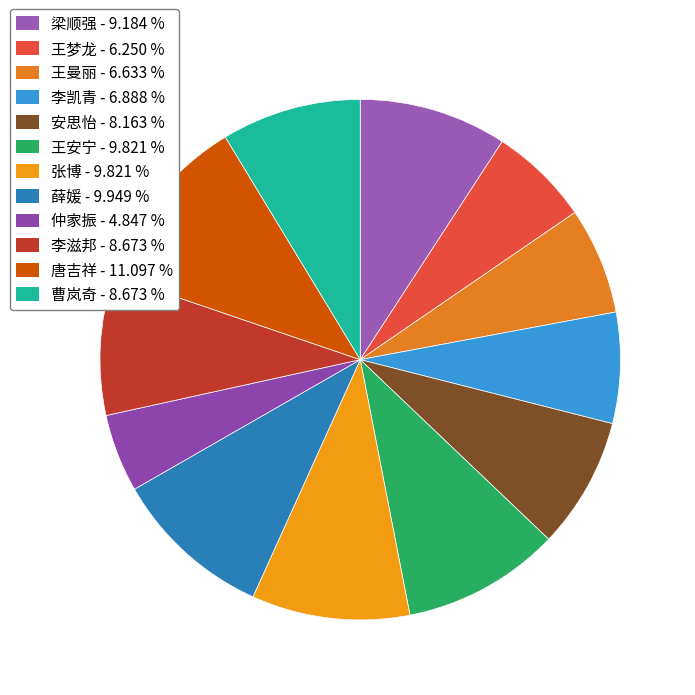

How many segments does this pie chart have?

12